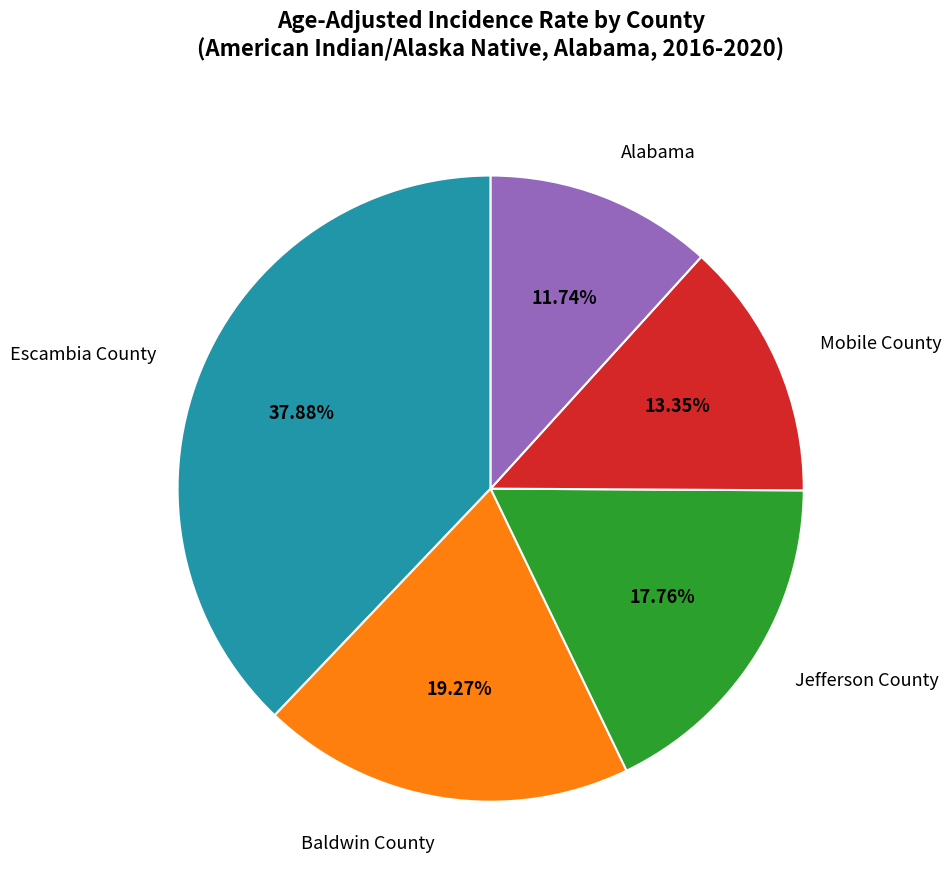

True or false: Baldwin County accounts for 19% of the total.

True